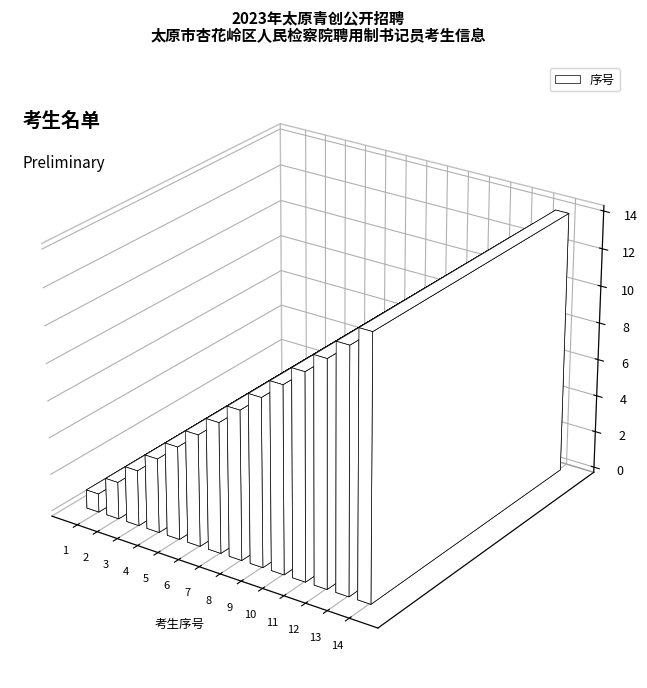

List the labels in order of value, smallest first.

1, 2, 3, 4, 5, 6, 7, 8, 9, 10, 11, 12, 13, 14